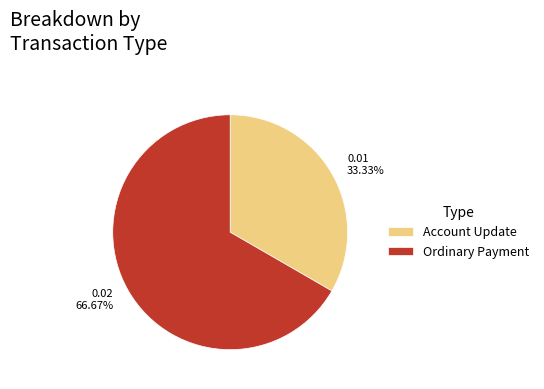

To the nearest percent, what is the difference between the largest and smallest slice percentages?

33%